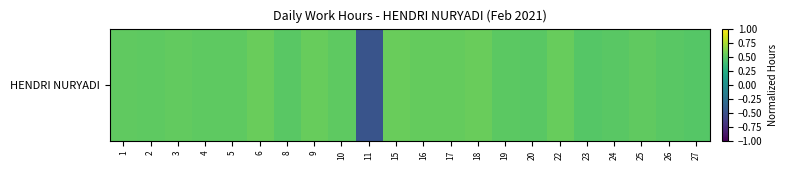

Is it true that the value at 3 is 0.5?

True